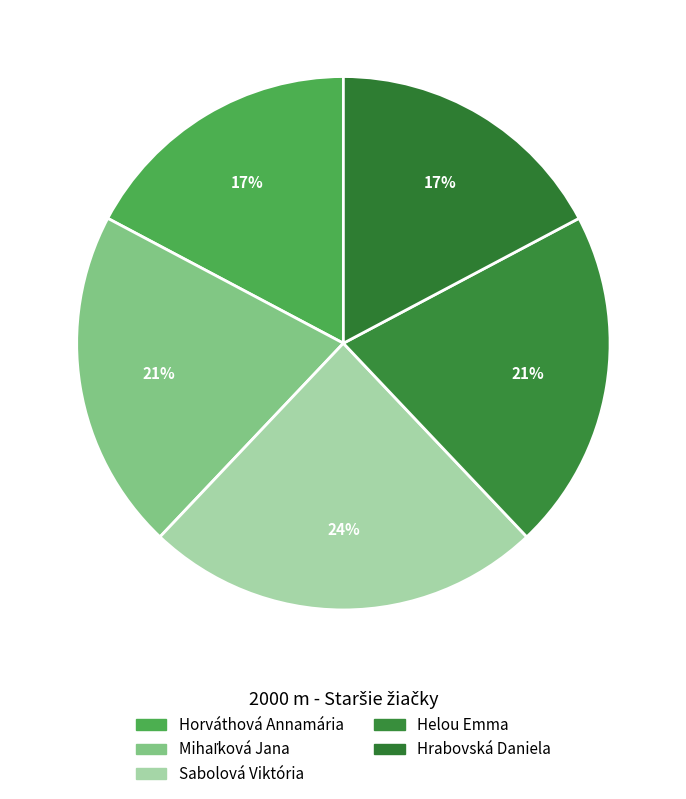

How many slices are in this pie chart?

5